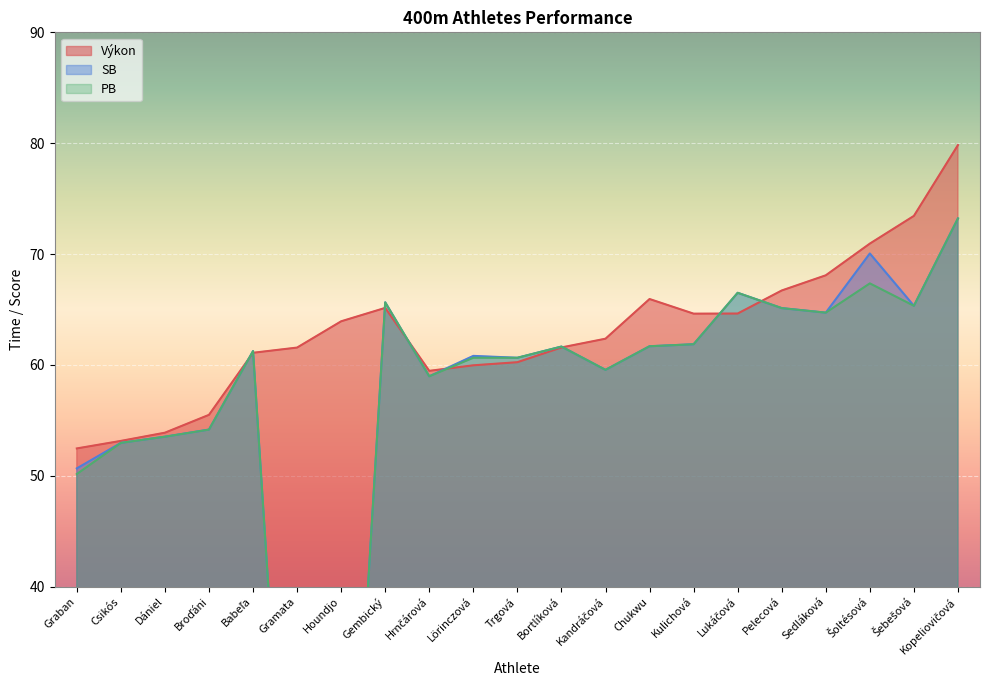

Reading right to left, extract all data points from this chart.

Výkon: 79.8	73.4	70.9	68.1	66.7	64.6	64.6	65.9	62.4	61.6	60.2	60.0	59.5	65.1	63.9	61.6	61.1	55.5	53.9	53.1	52.5
SB: 73.2	65.3	70.0	64.7	65.1	66.5	61.9	61.7	59.5	61.6	60.6	60.8	59.0	65.6	0.0	0.0	61.2	54.2	53.5	53.0	50.7
PB: 73.2	65.3	67.3	64.7	65.1	66.5	61.9	61.7	59.5	61.6	60.6	60.6	59.0	65.6	0.0	0.0	61.2	54.2	53.5	53.0	50.1